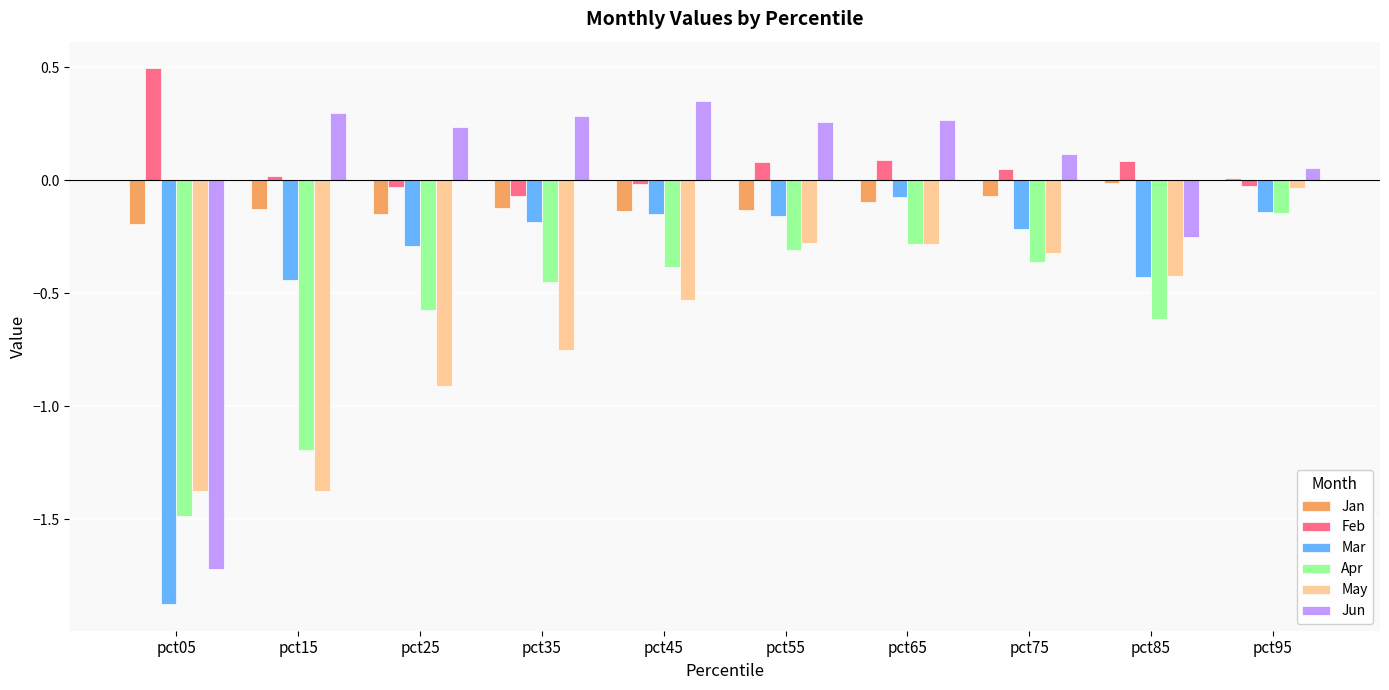

Which series changed the most between pct05 and pct25?

Jun